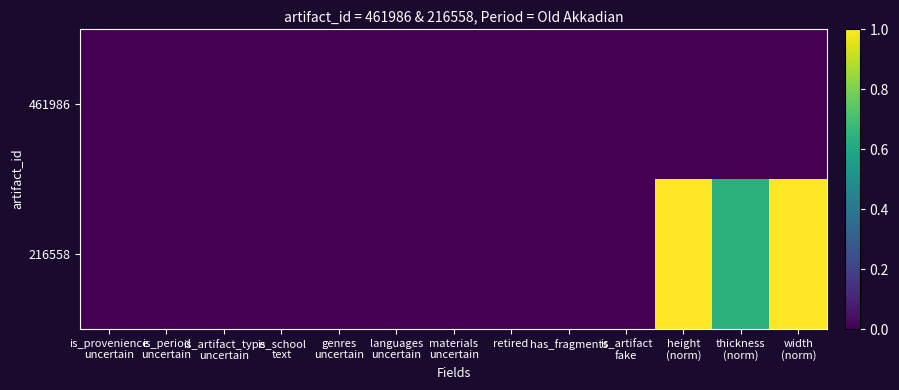

Which series has the largest total across all categories?

216558